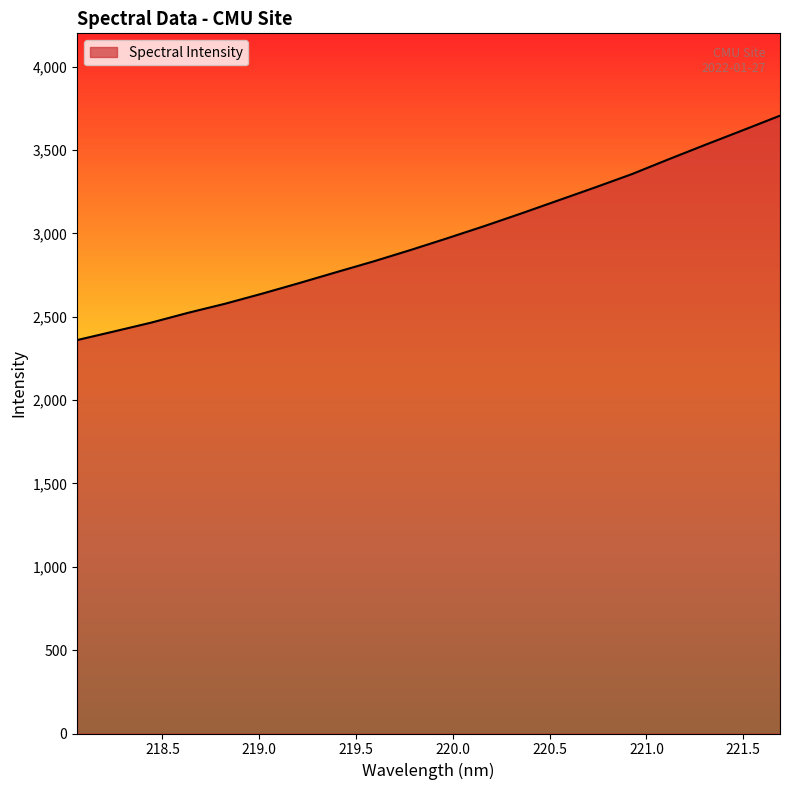

What is the difference between the maximum and minimum values?

1346.0